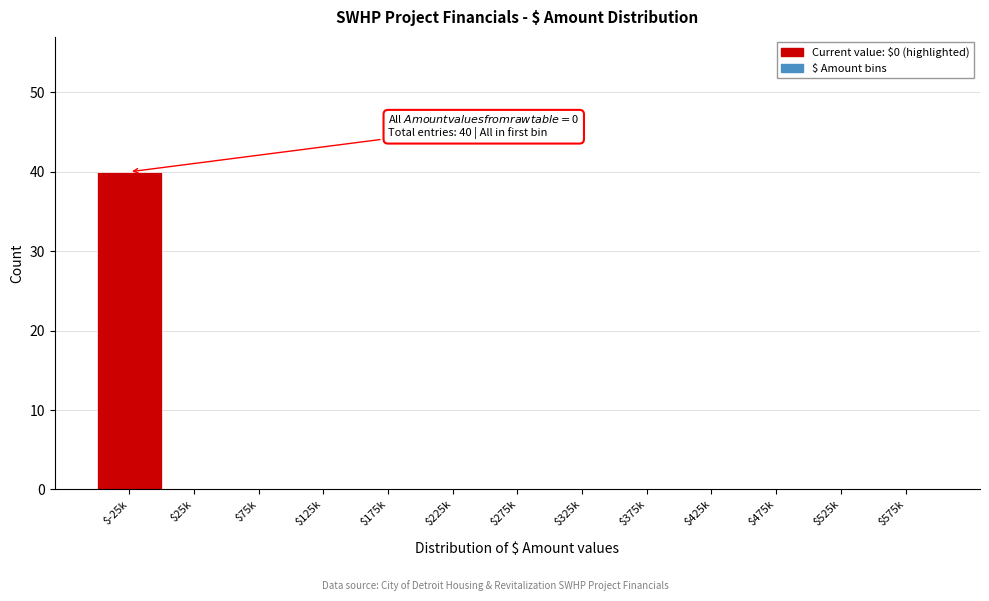

The chart shows a value of 0 at $475k. True or false?

True